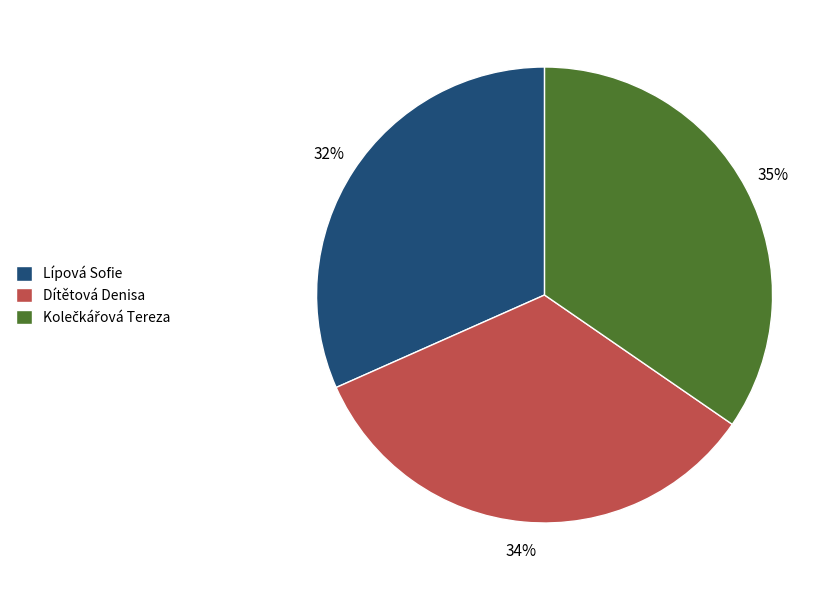

Combined, do Lípová Sofie and Dítětová Denisa account for over 50%?

Yes